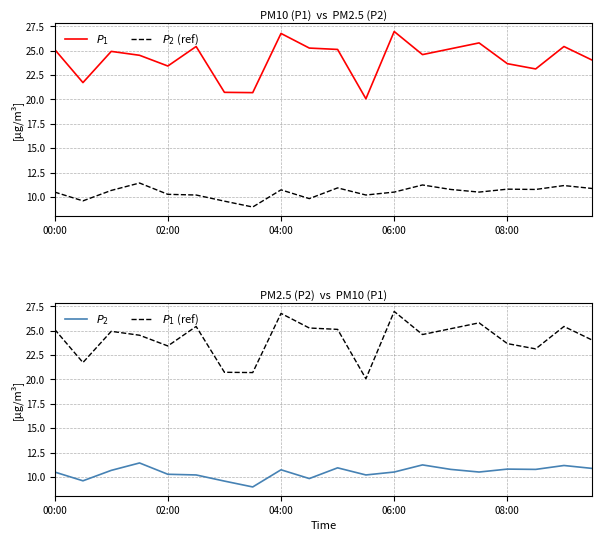

True or false: $P_2$ and $P_1$ intersect in this chart.

False